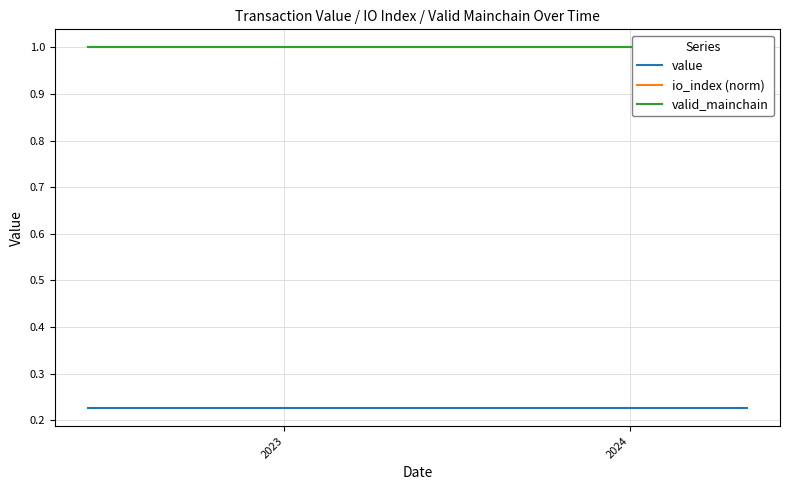

Count the number of categories in the chart.

24